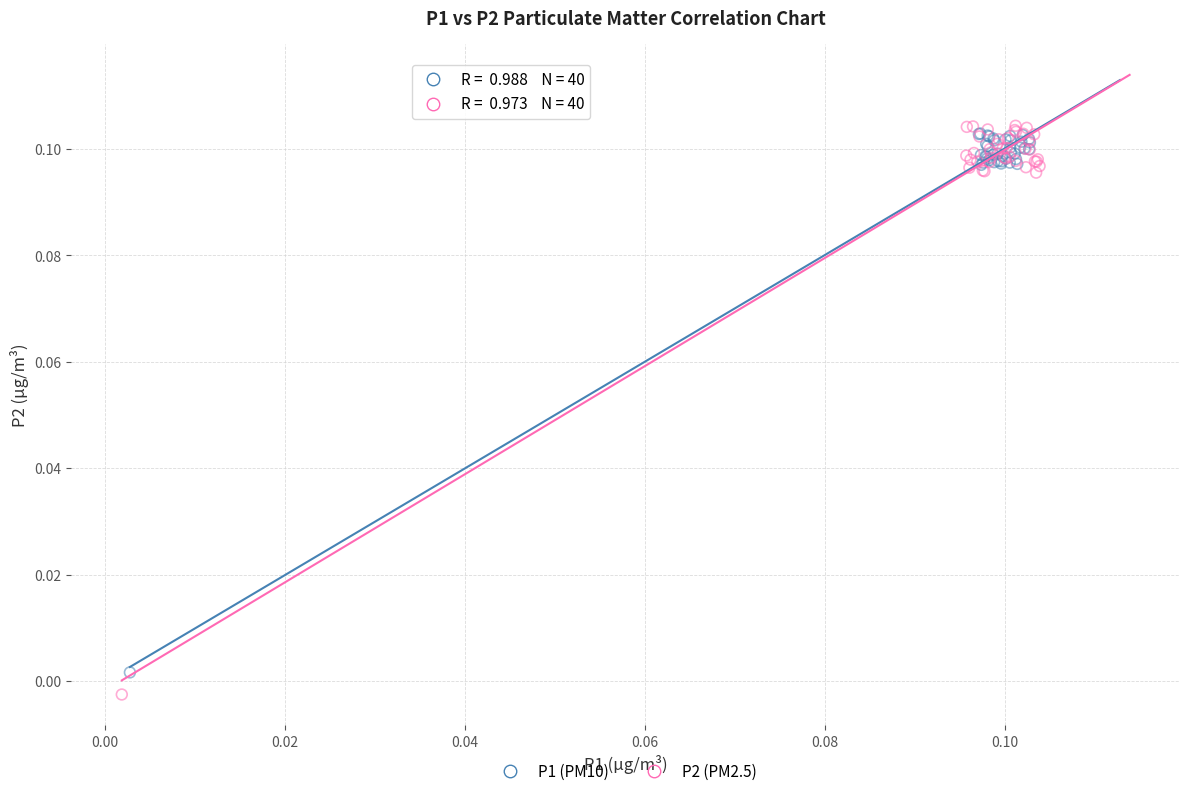

Which series has the widest spread of Y values?

P2 (PM2.5)